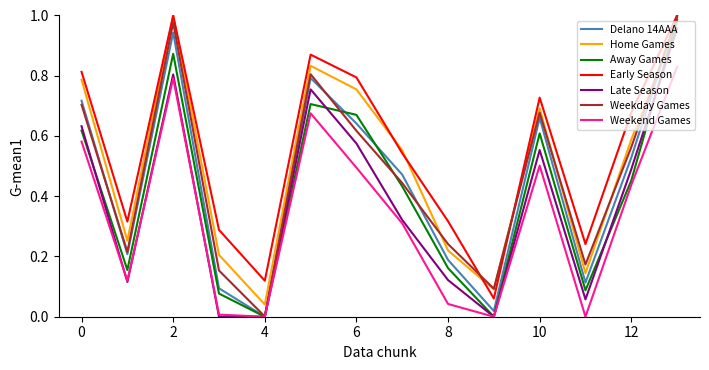

True or false: Home Games and Weekend Games cross at least once.

False